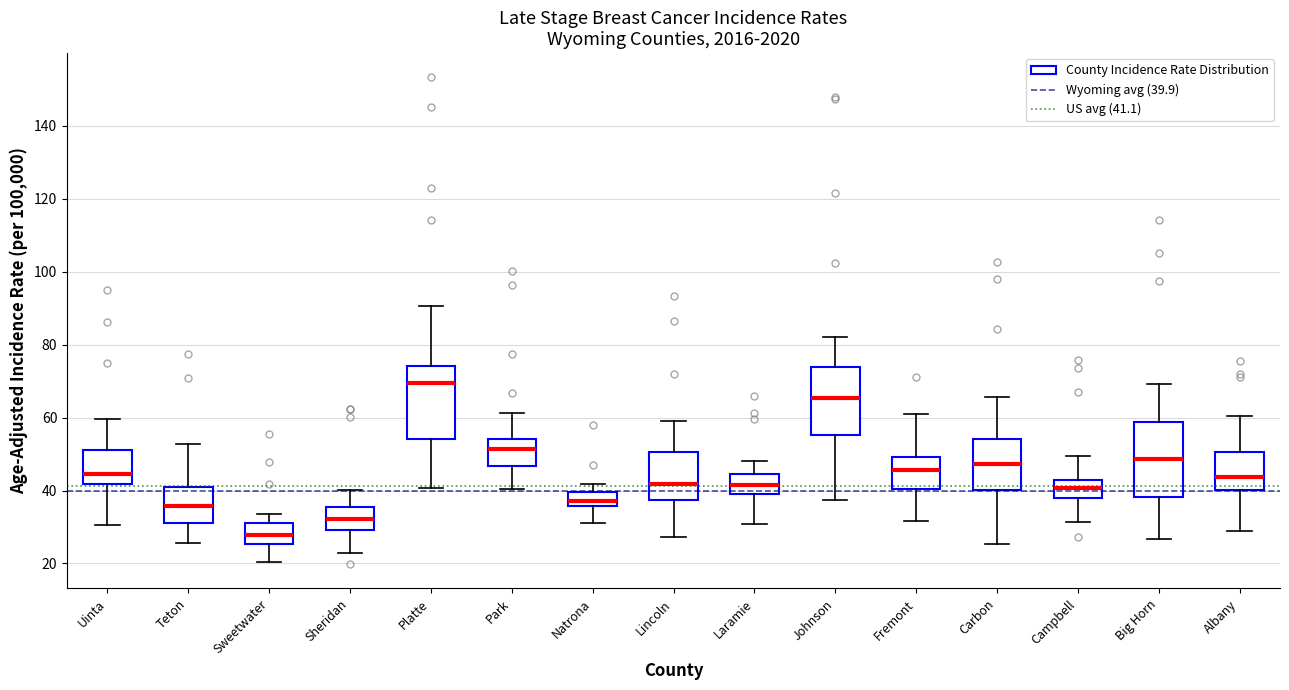

Where is the upper edge of the box for Natrona on the y-axis? The values are not printed on the chart, so give them approximately, as read against the axis.

40